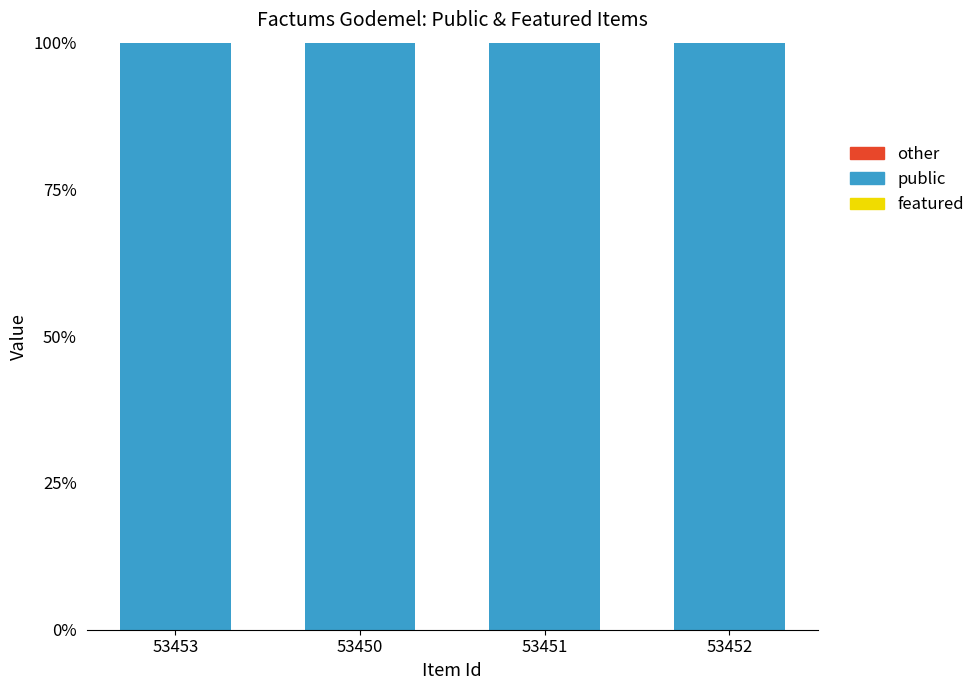

Does the chart contain any negative values?

No